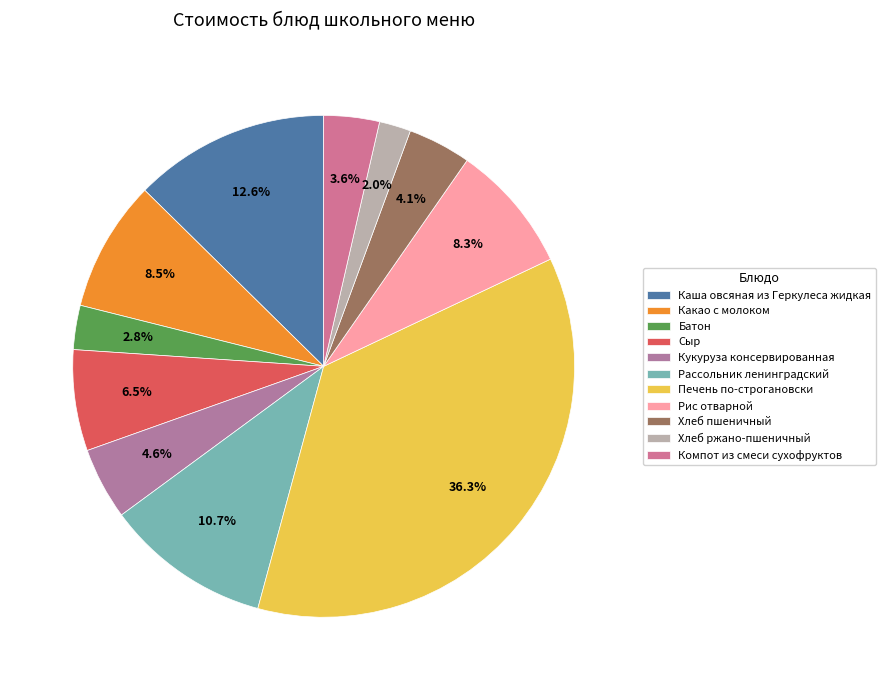

To the nearest percent, what percentage of the pie is Кукуруза консервированная?

5%